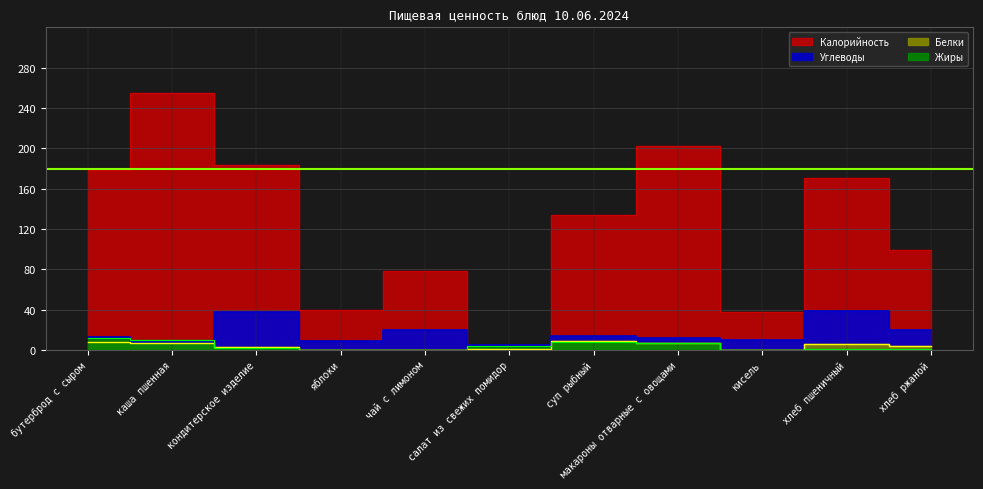

At which category does Жиры reach its first local peak?

суп рыбный